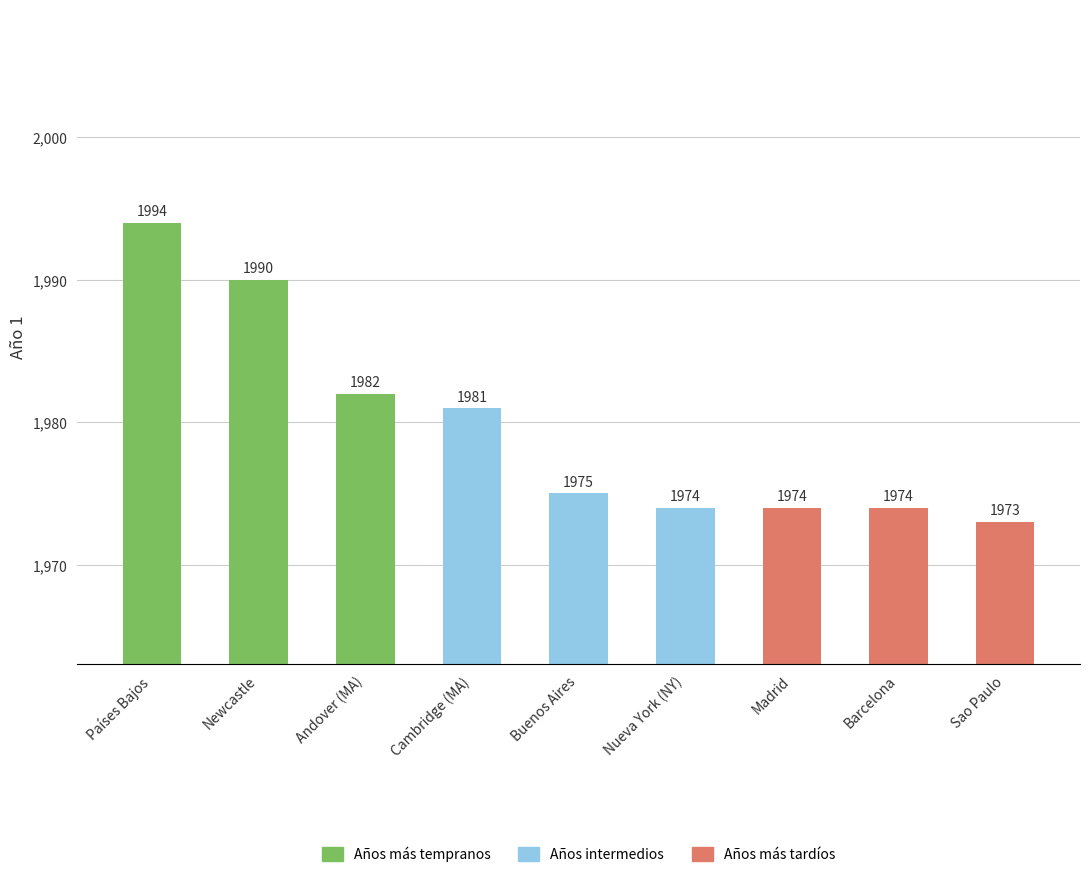

How many bars are there in total?

9